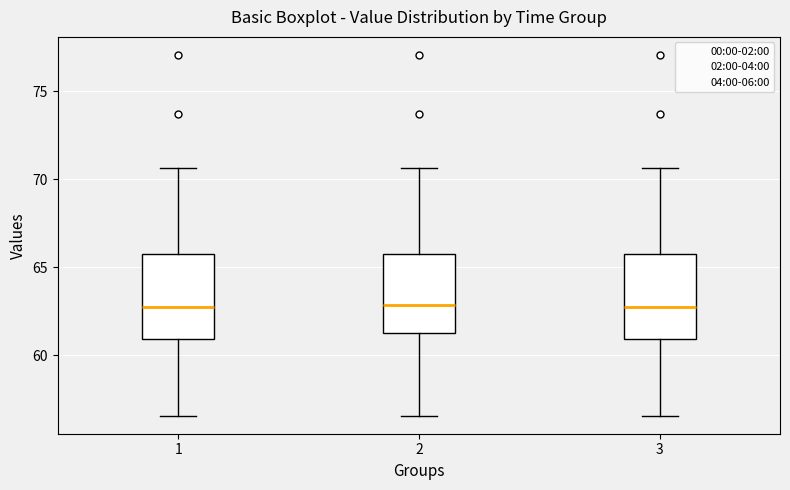

Reading left to right, transcribe this box plot: for each box, give where its median line is, the range the box spans, and where its two whiskers end, as read against the y-axis. The values are not printed on the chart, so give them approximately, as read against the axis.

1: median 63.0, box 61.0 to 66.0, whiskers 56.5 to 70.5
2: median 63.0, box 61.0 to 66.0, whiskers 56.5 to 70.5
3: median 63.0, box 61.0 to 66.0, whiskers 56.5 to 70.5